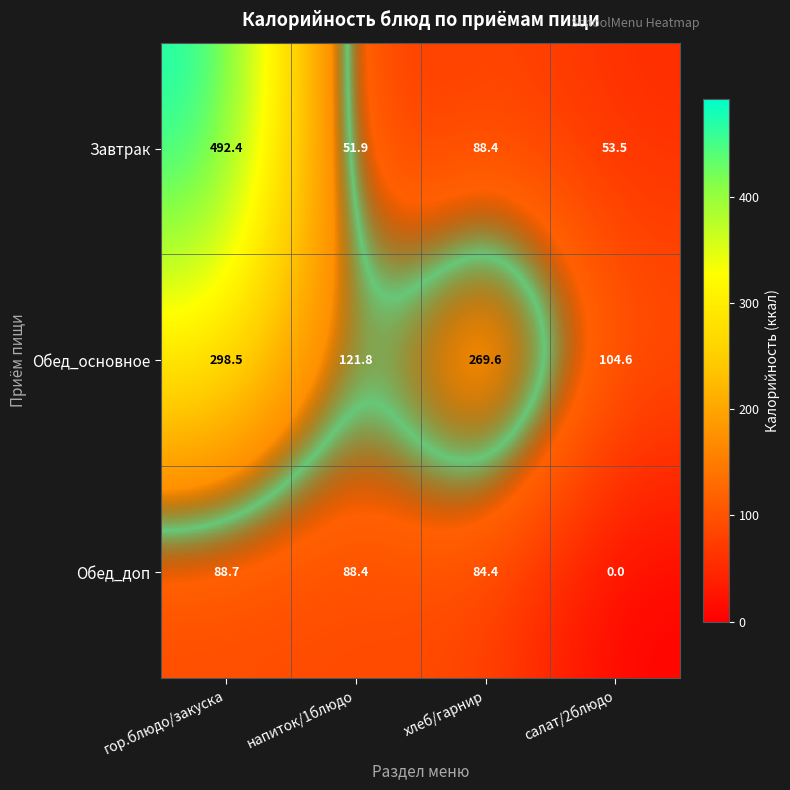

Where does the Обед_доп series first go above 88?

гор.блюдо/закуска